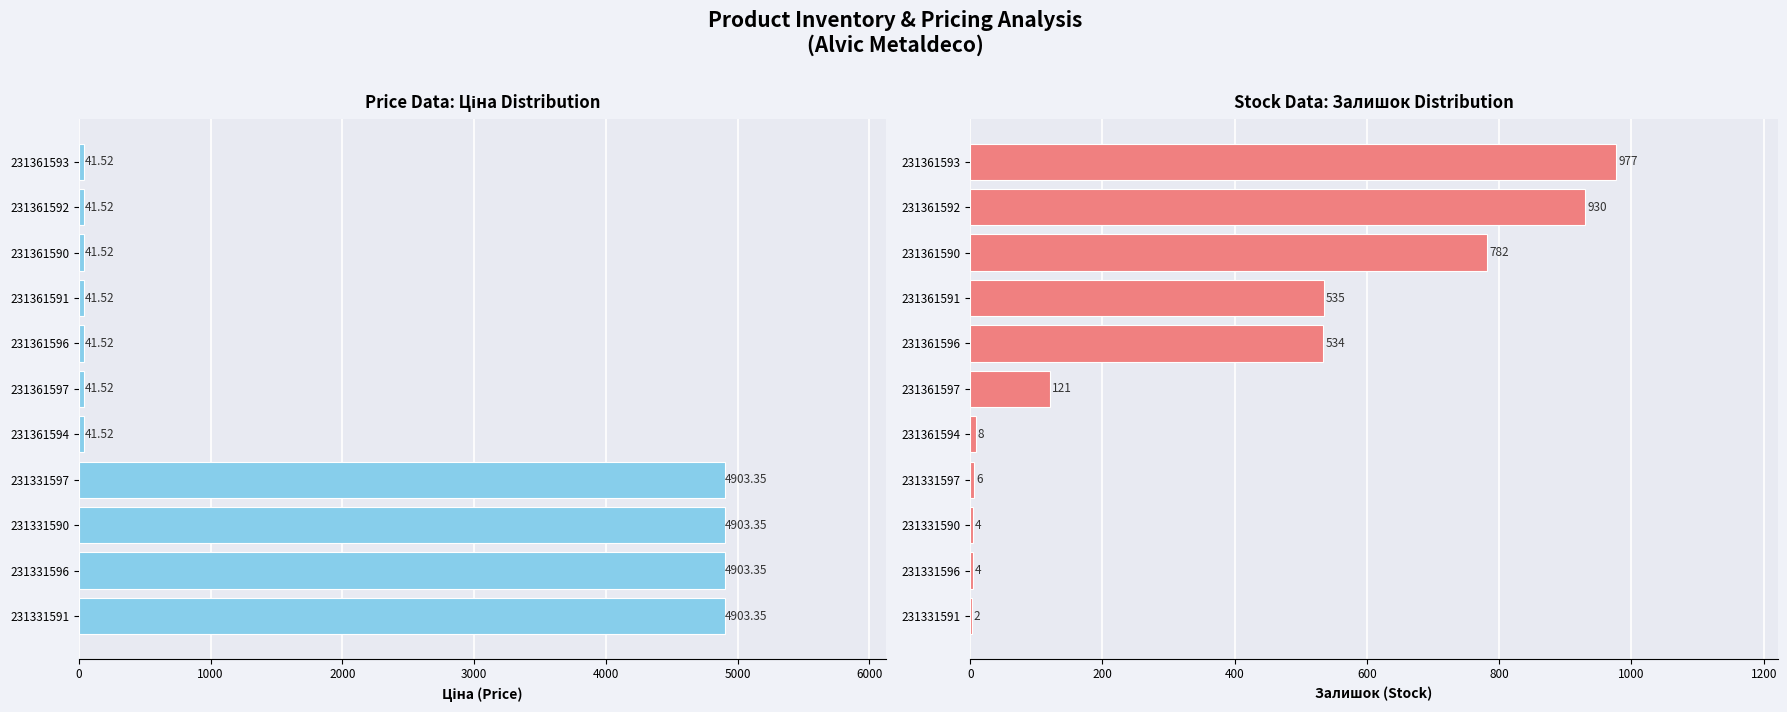

What are all the series names shown in the legend?

Ціна, Залишок